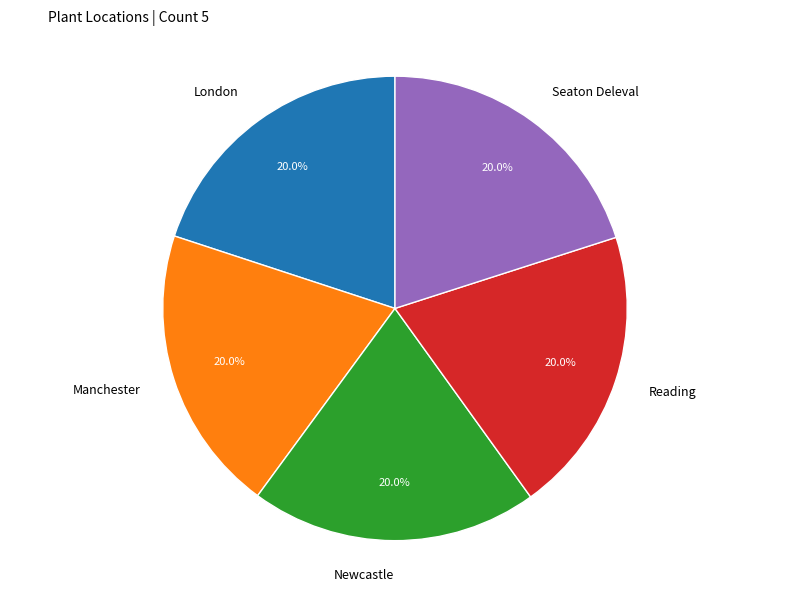

What is the ratio of the value at Reading to the value at Newcastle?

1.0